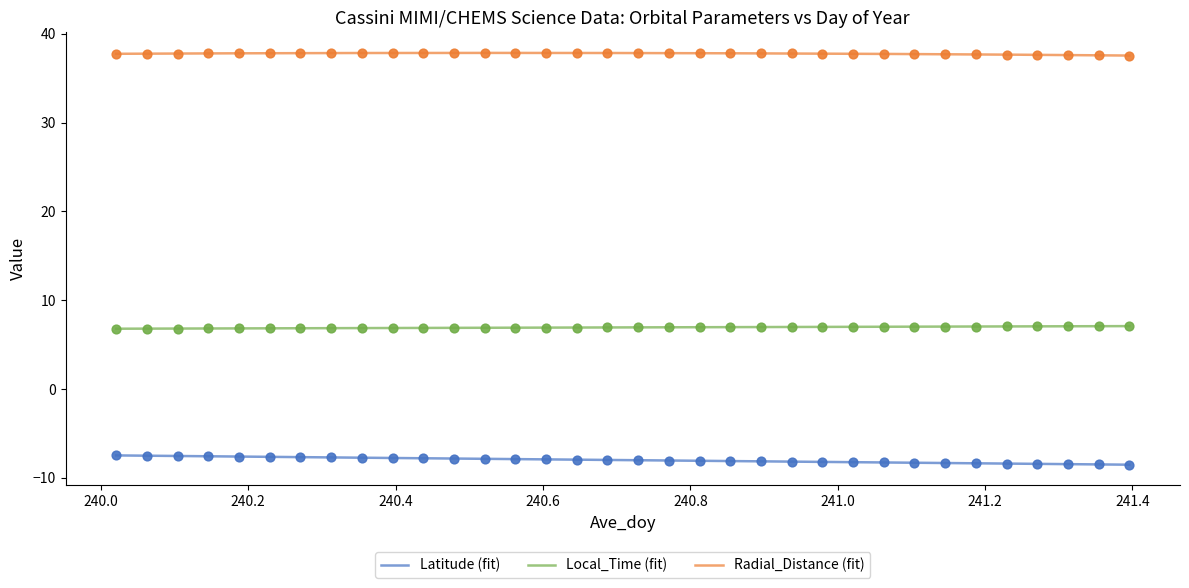

Which series has the largest Y range (max minus min)?

Latitude